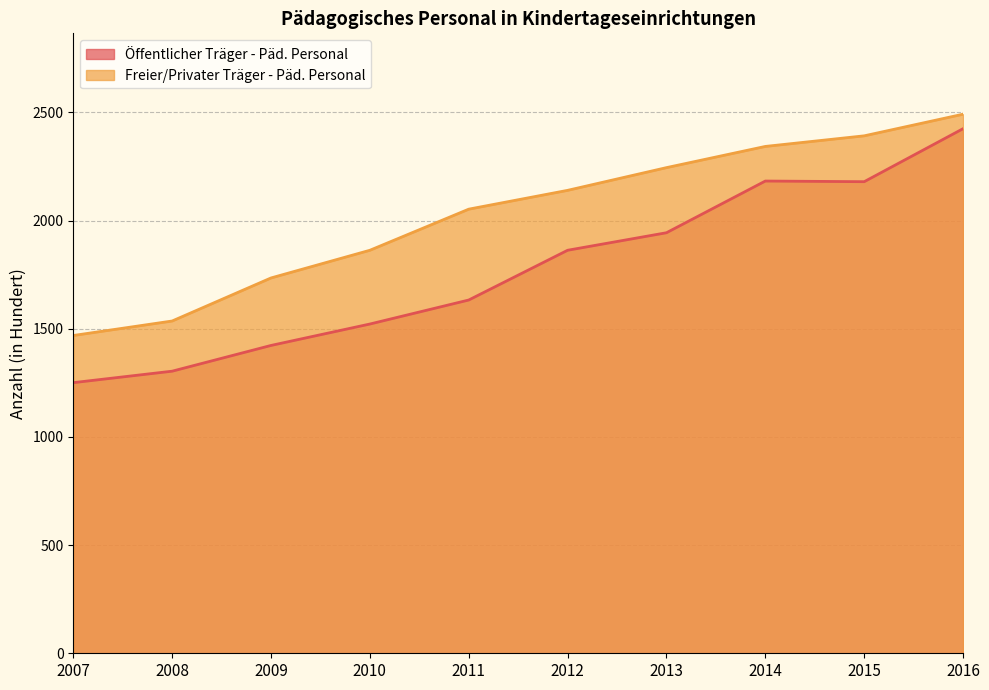

True or false: Freier/Privater Träger - Päd. Personal and Öffentlicher Träger - Päd. Personal intersect in this chart.

False